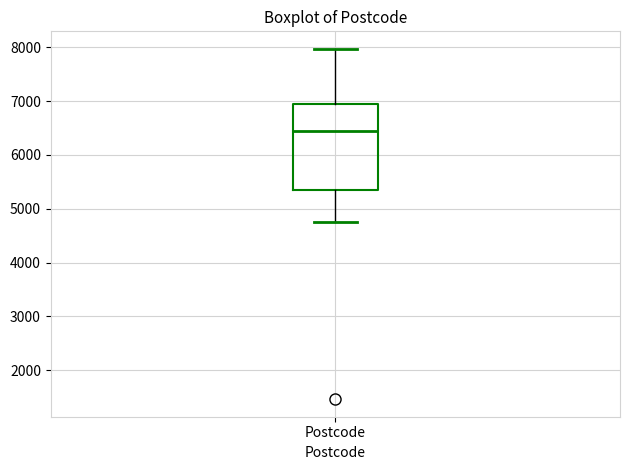

Read this box plot against the y-axis: the position of the median line, the range covered by the box, and the ends of both whiskers. The values are not printed on the chart, so give them approximately, as read against the axis.

median 6400, box 5300 to 6900, whiskers 4800 to 8000